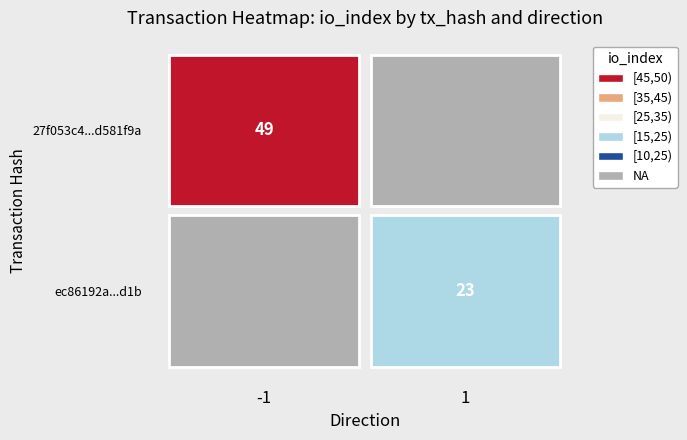

Rank the series by their maximum value, from lowest to highest.

ec86192a16bcdaa8e84e54c5414ac0e25c04d1b, 27f053c4a3444f95a131755021e4ea17d581f9a